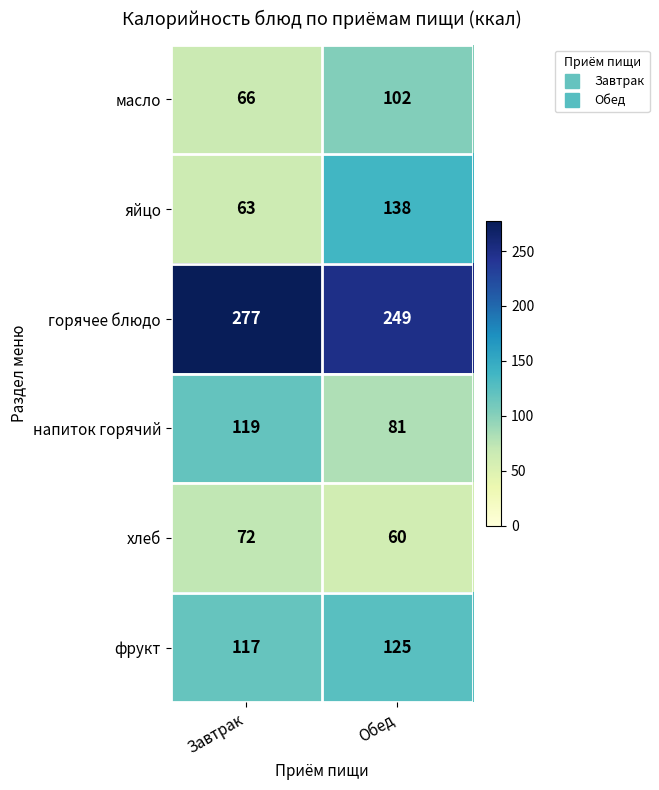

Which series has the widest spread of values?

яйцо